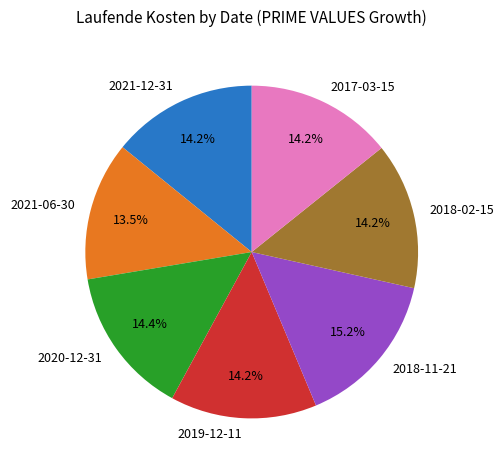

To the nearest percent, what portion does 2017-03-15 represent?

14%